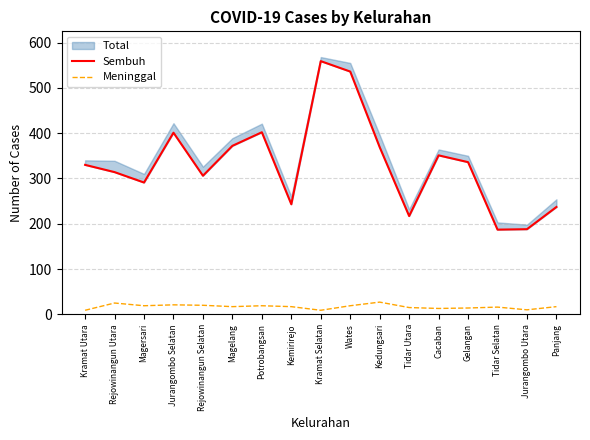

At how many categories does at least one series exceed 33?

17